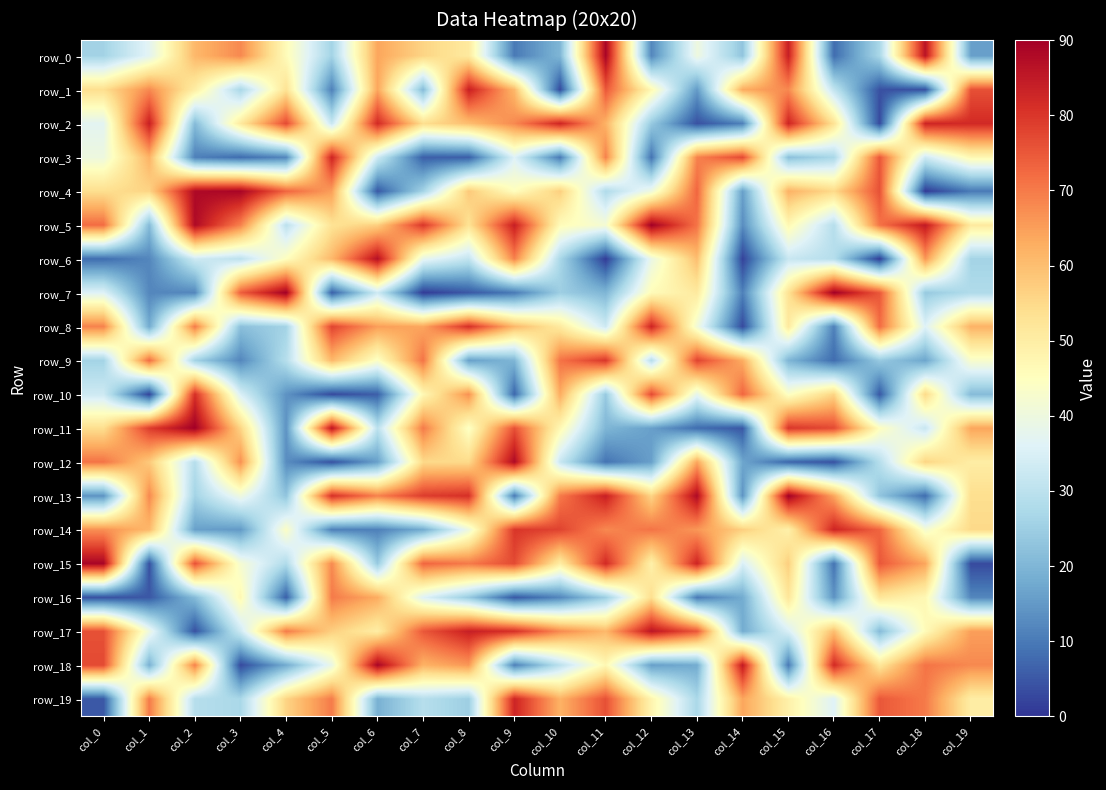

At how many categories does at least one series exceed 44?

20